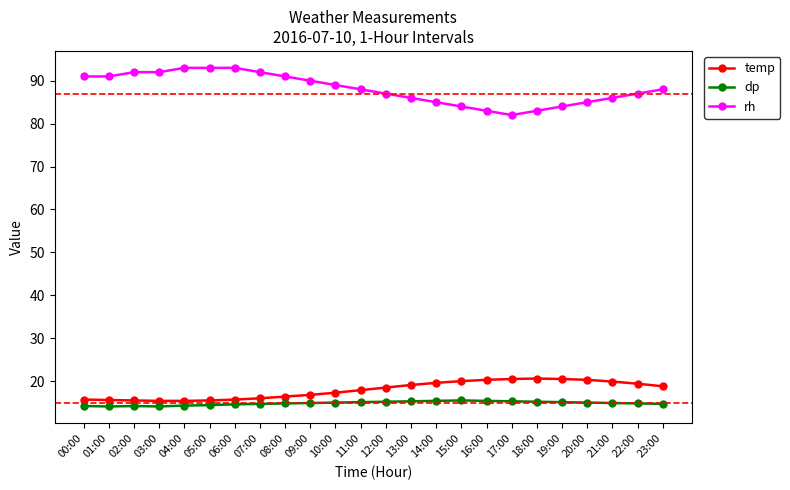

True or false: rh and dp intersect in this chart.

False